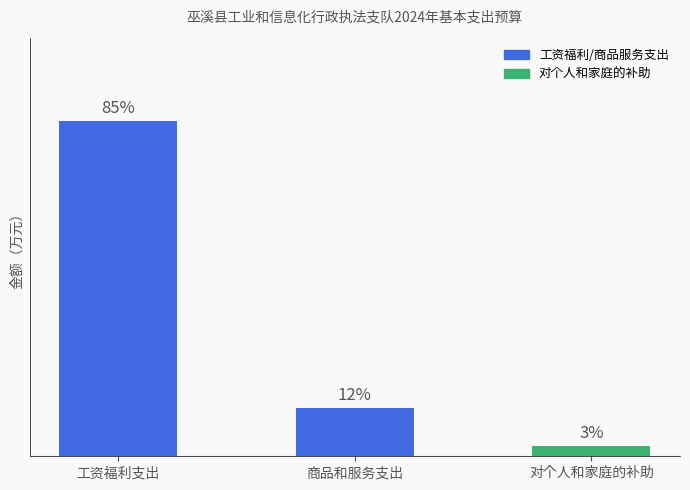

List the labels in order of value, smallest first.

对个人和家庭的补助, 商品和服务支出, 工资福利支出